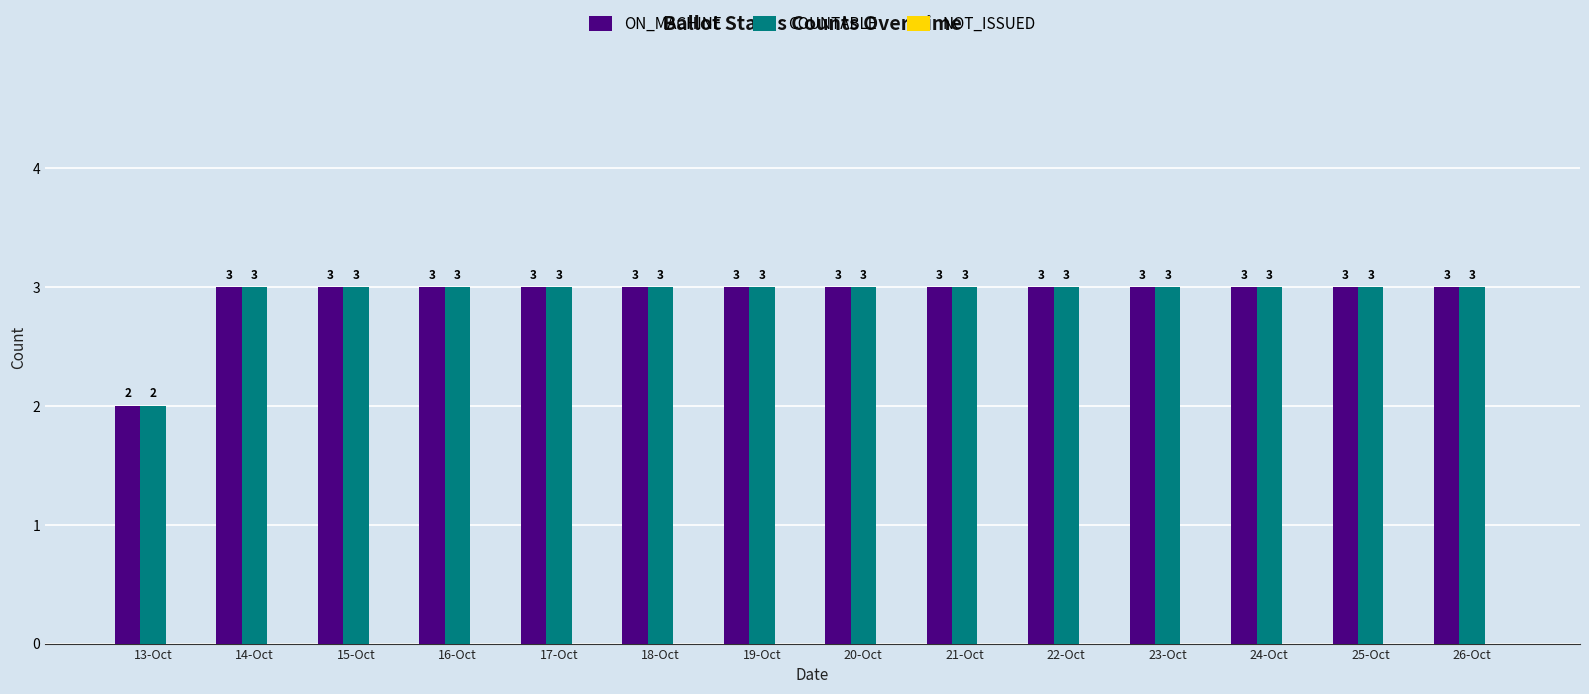

What value does the ON_MACHINE series have at 21-Oct?

3